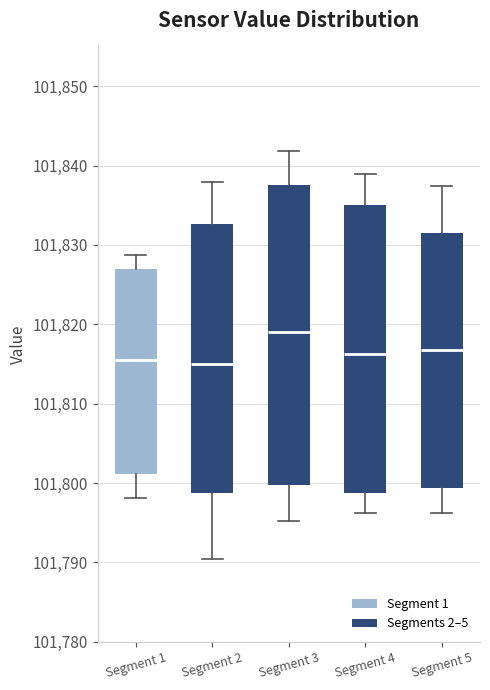

Comparing the boxes themselves (not the whiskers), which one is the tallest?

Segment 3